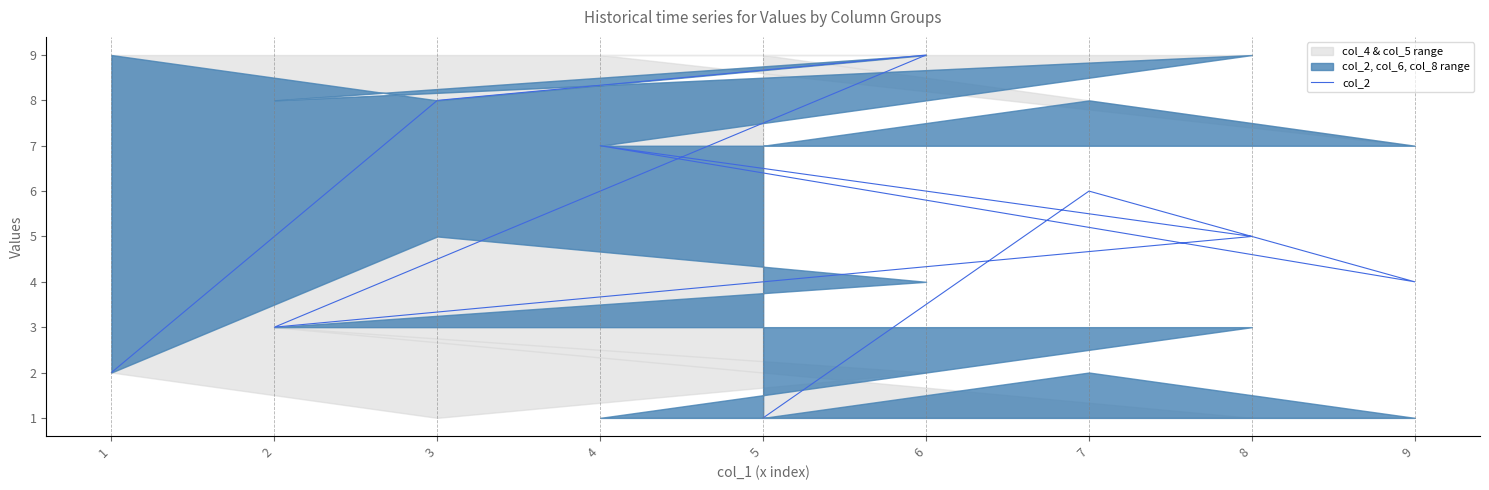

Reading left to right, what are all the values shown in this chart?

1	6	4	7	5	3	9	8	2